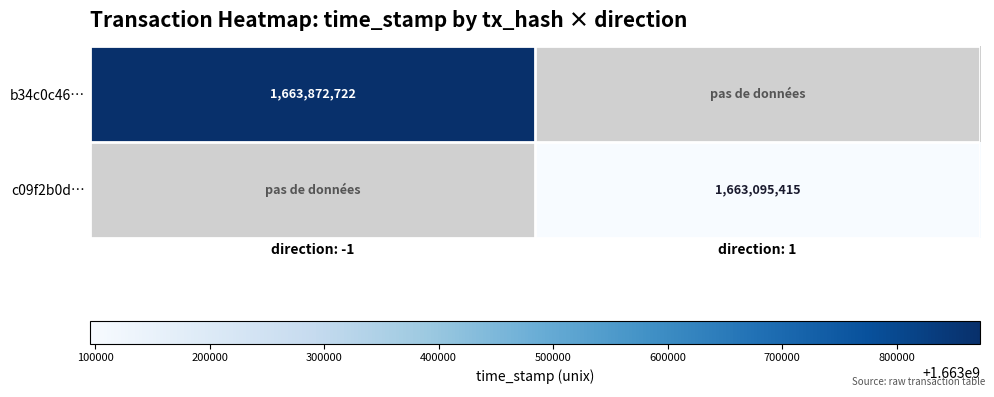

The value of b34c0c46… at direction: -1 is 2974720608. True or false?

False